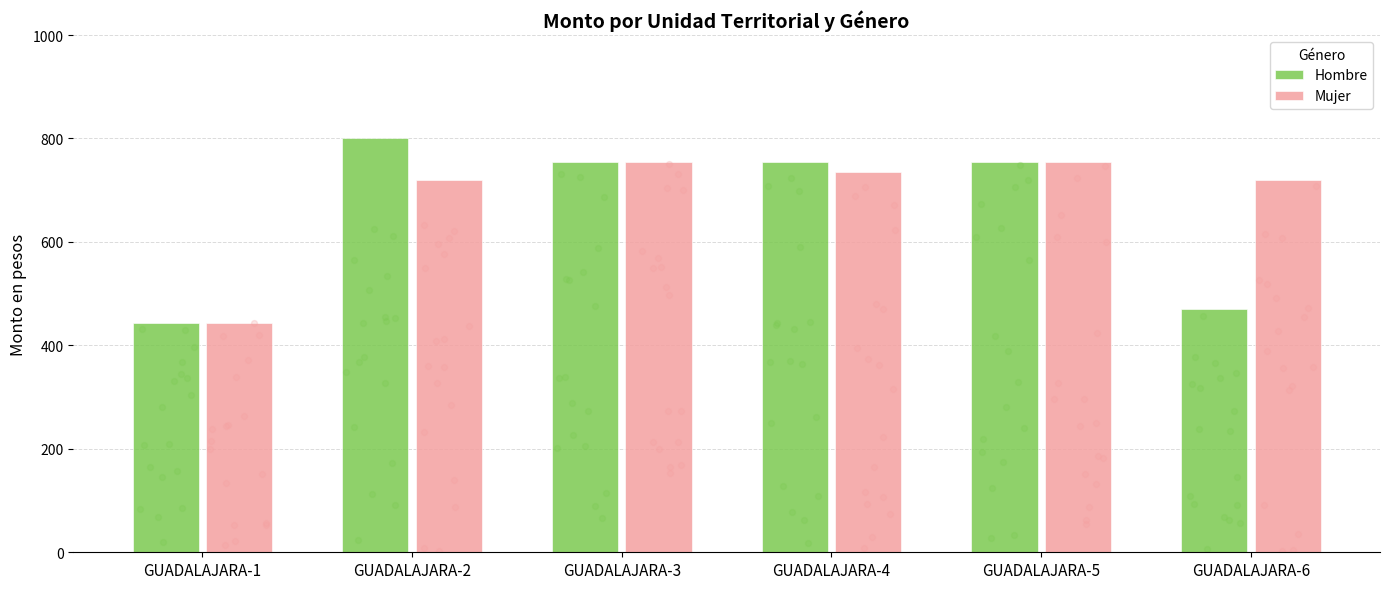

Which series has the largest Y range (max minus min)?

Hombre